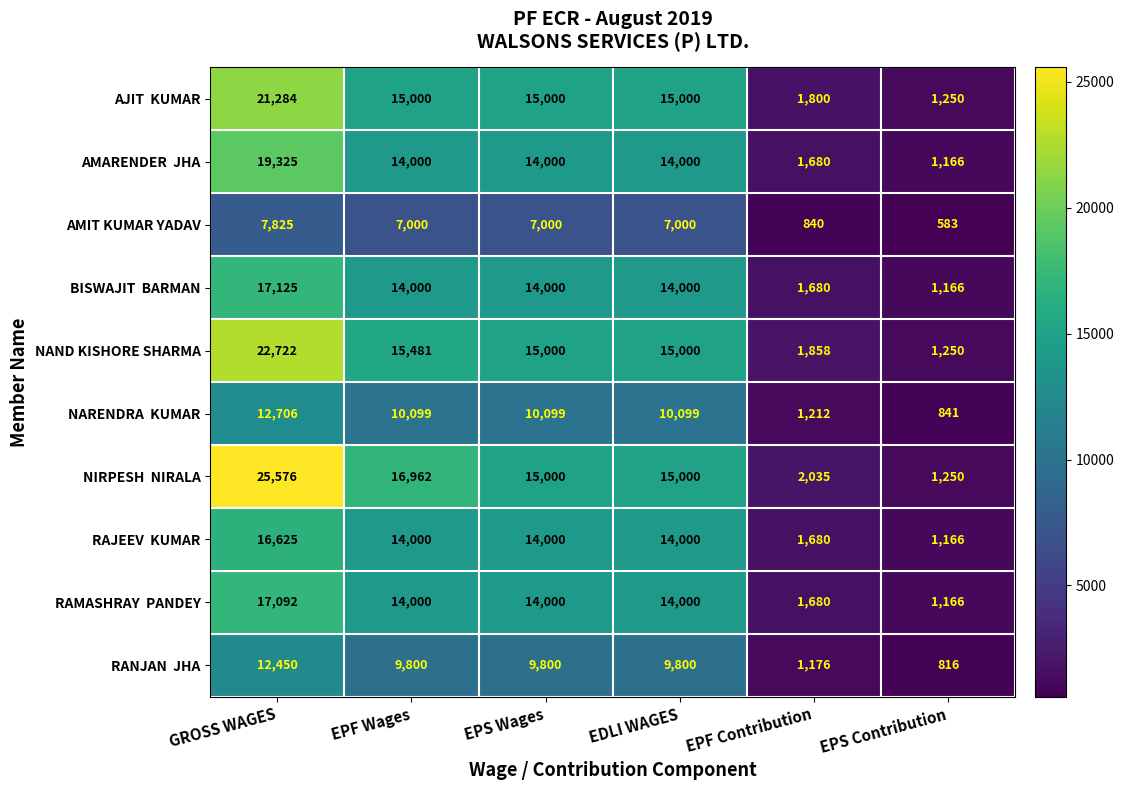

What is the minimum value shown in the chart?

583